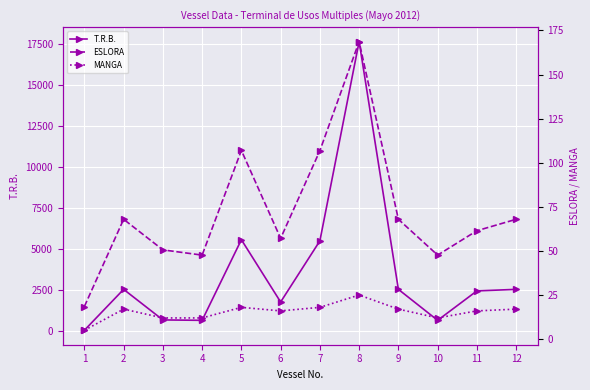

What are all the series names shown in the legend?

T.R.B., ESLORA, MANGA